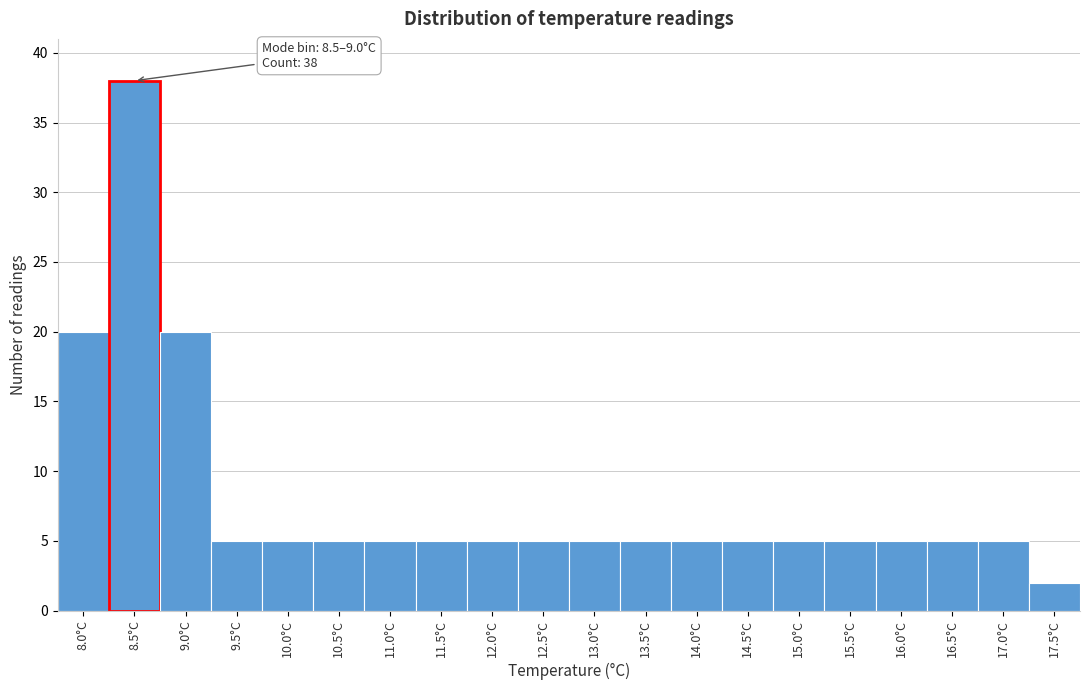

Reading left to right, extract all data points from this chart.

20	38	20	5	5	5	5	5	5	5	5	5	5	5	5	5	5	5	5	2